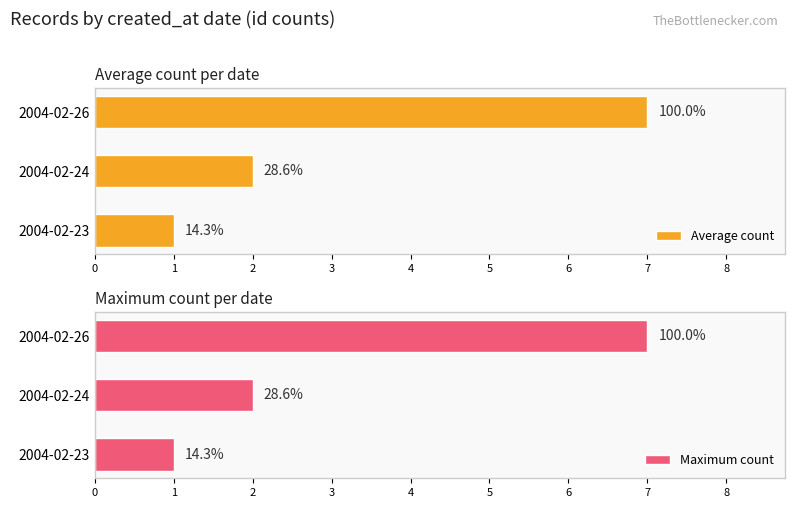

True or false: Maximum count has a value of 1 at 2004-02-24.

False